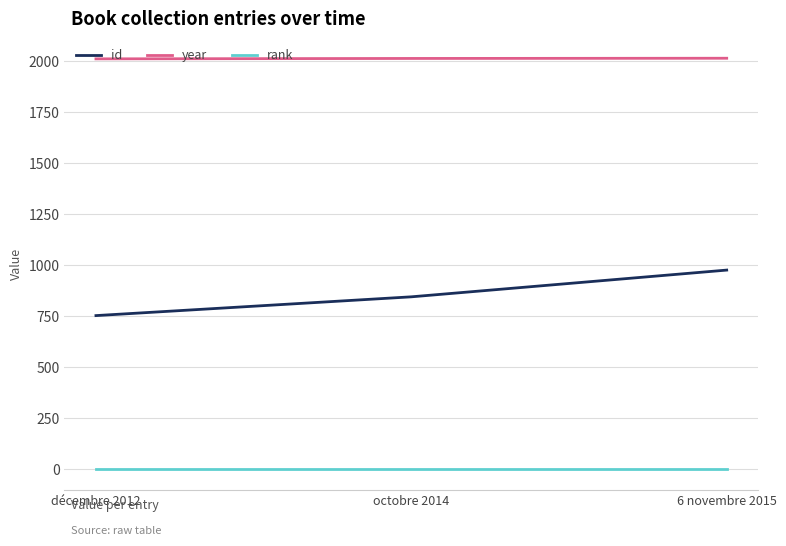

Between décembre 2012 and 6 novembre 2015, which series saw the biggest shift?

id